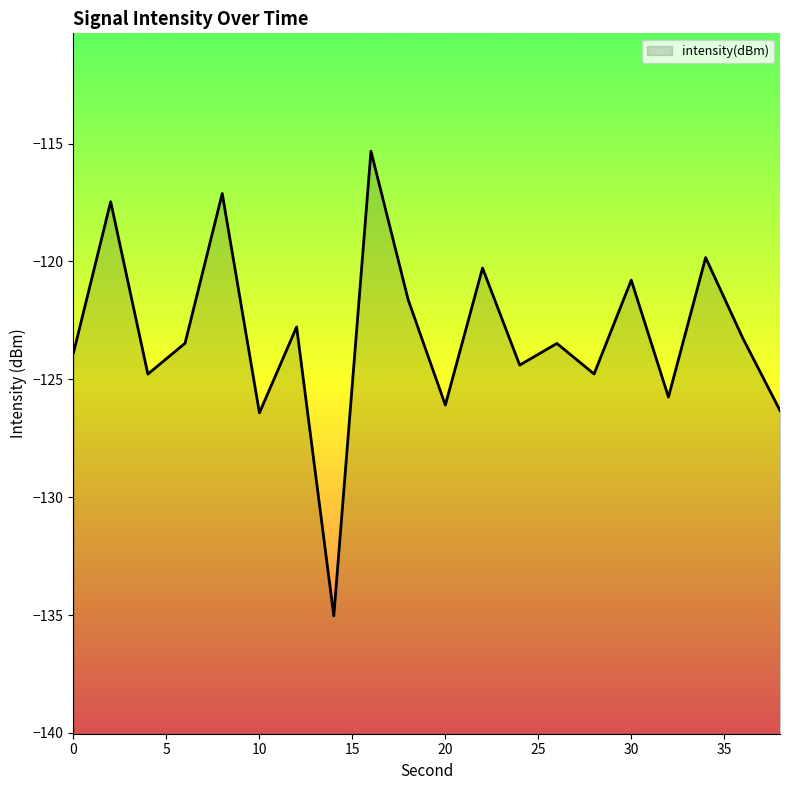

Read the value at 30.

-120.8